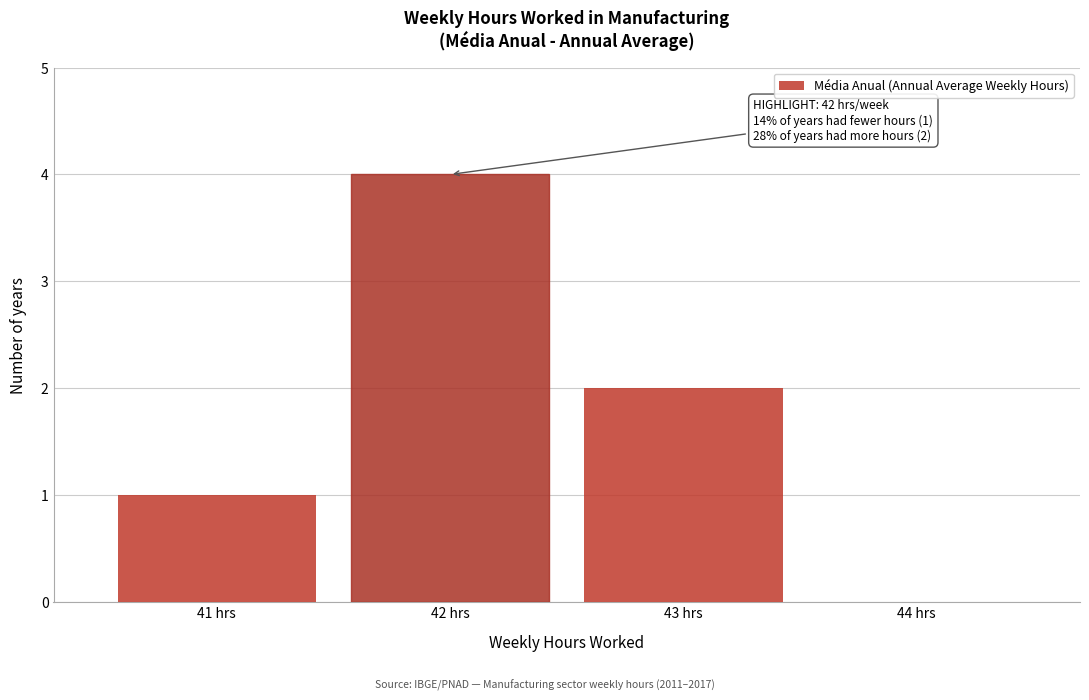

Reading right to left, transcribe all the data shown in this chart.

44 hrs=0	43 hrs=2	42 hrs=4	41 hrs=1